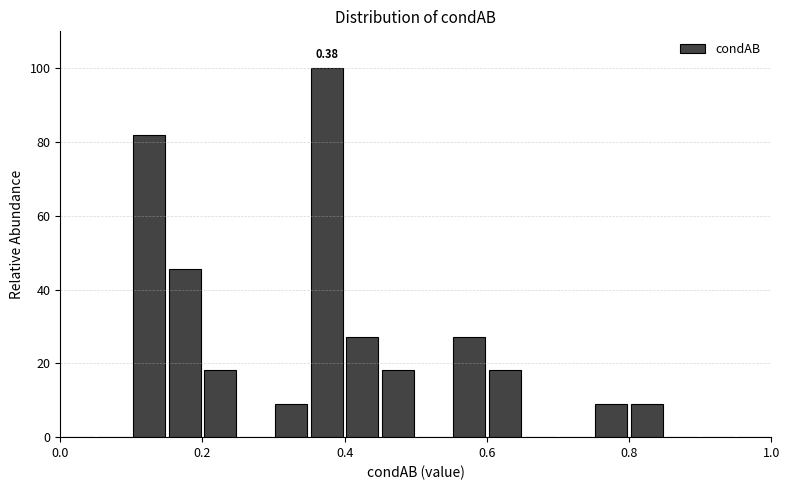

Read against the x-axis, roughly where is the centre of the tallest bar?

0.38